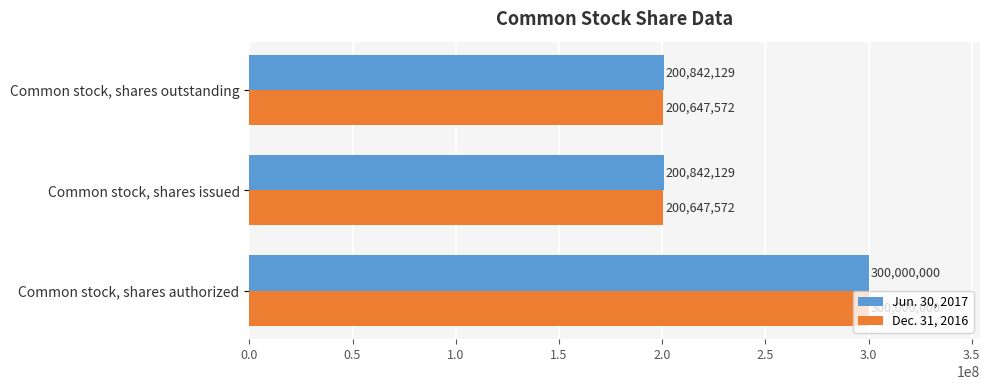

What is the average value of the Dec. 31, 2016 series?

233765048